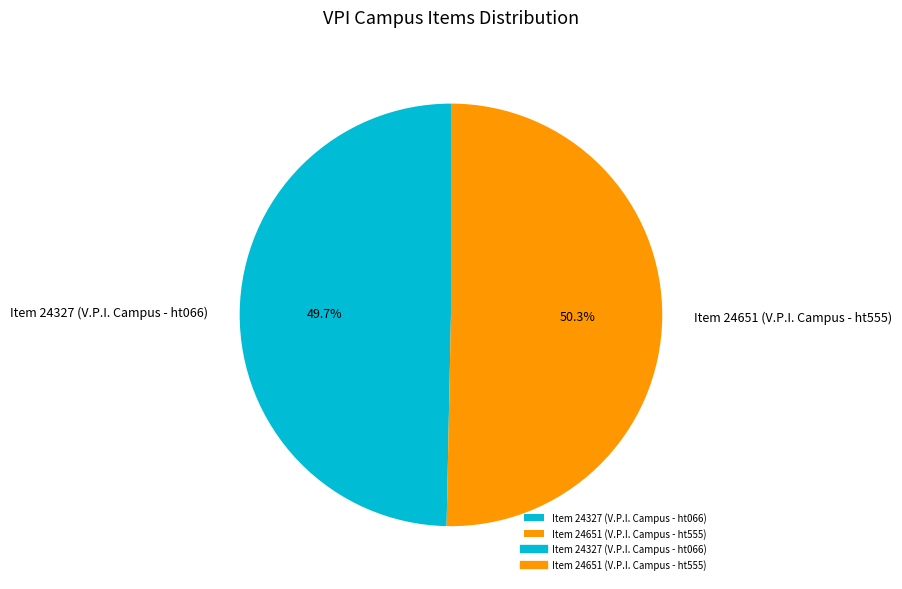

How many segments does this pie chart have?

2